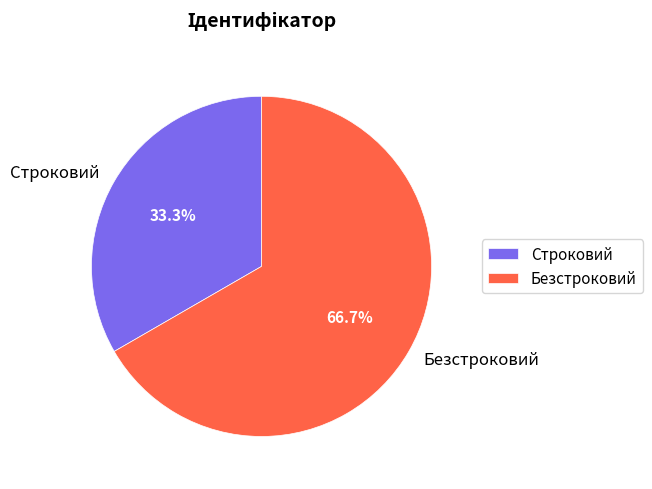

Count the number of slices in the pie.

2